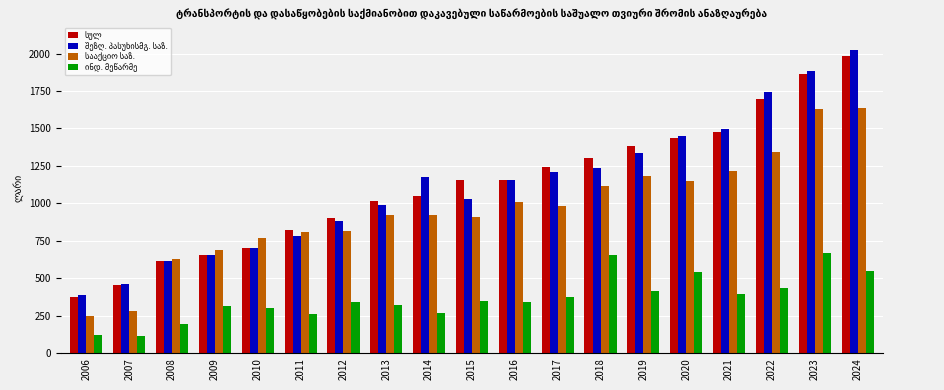

What is the total value across all series at 2023?

6044.3